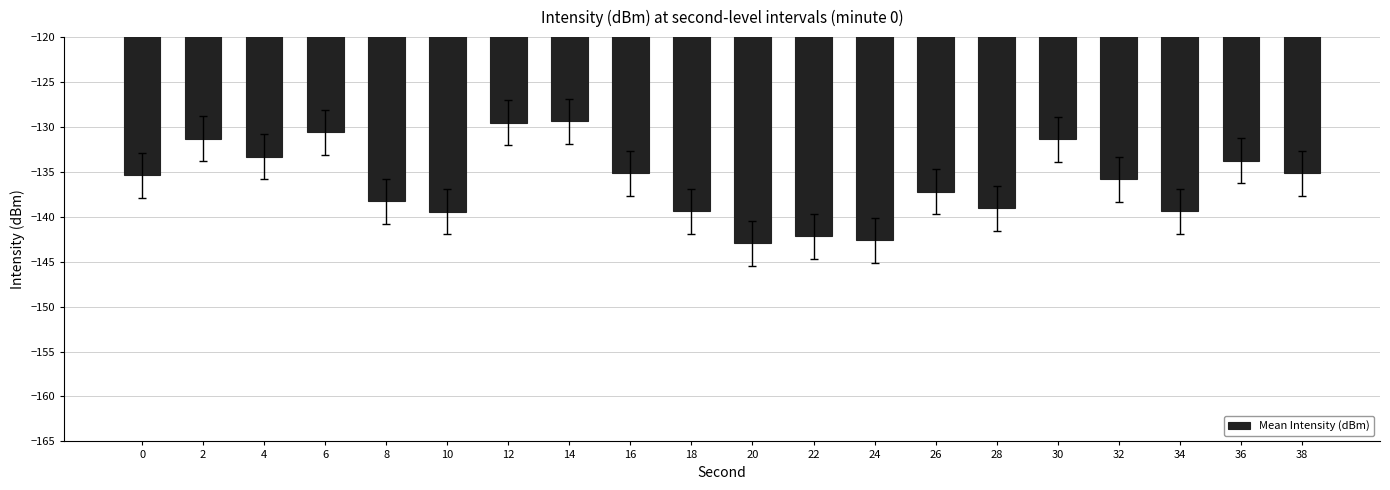

What is the change in value from 12 to 14?

+0.2